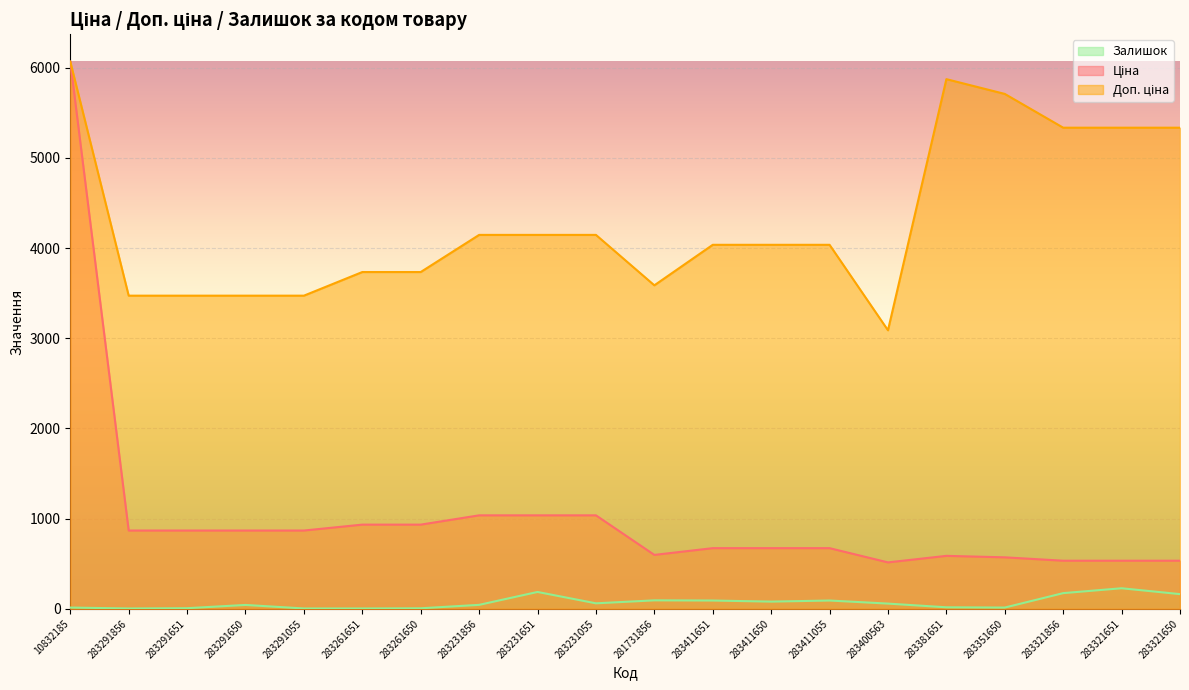

At which category is the sum across all series the highest?

10832185